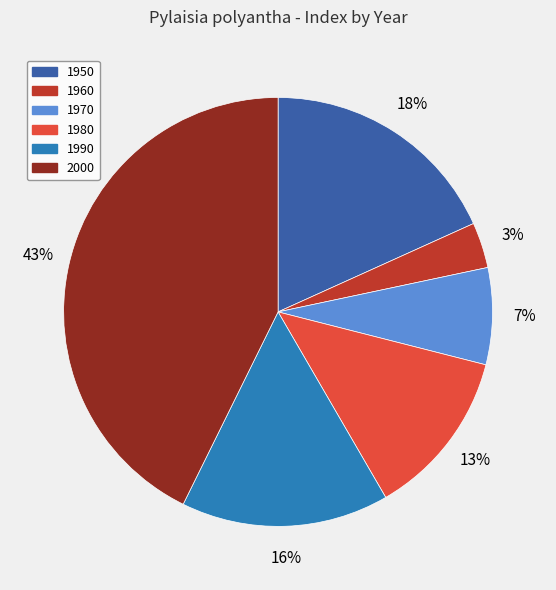

True or false: 1980 accounts for 13% of the total.

True